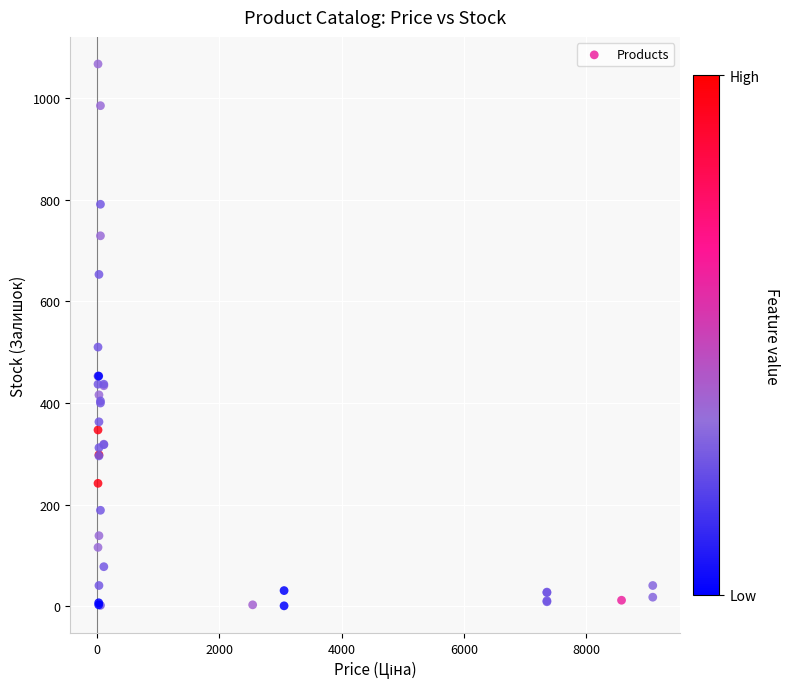

What Y value in the scatter plot is closest to 534?

510